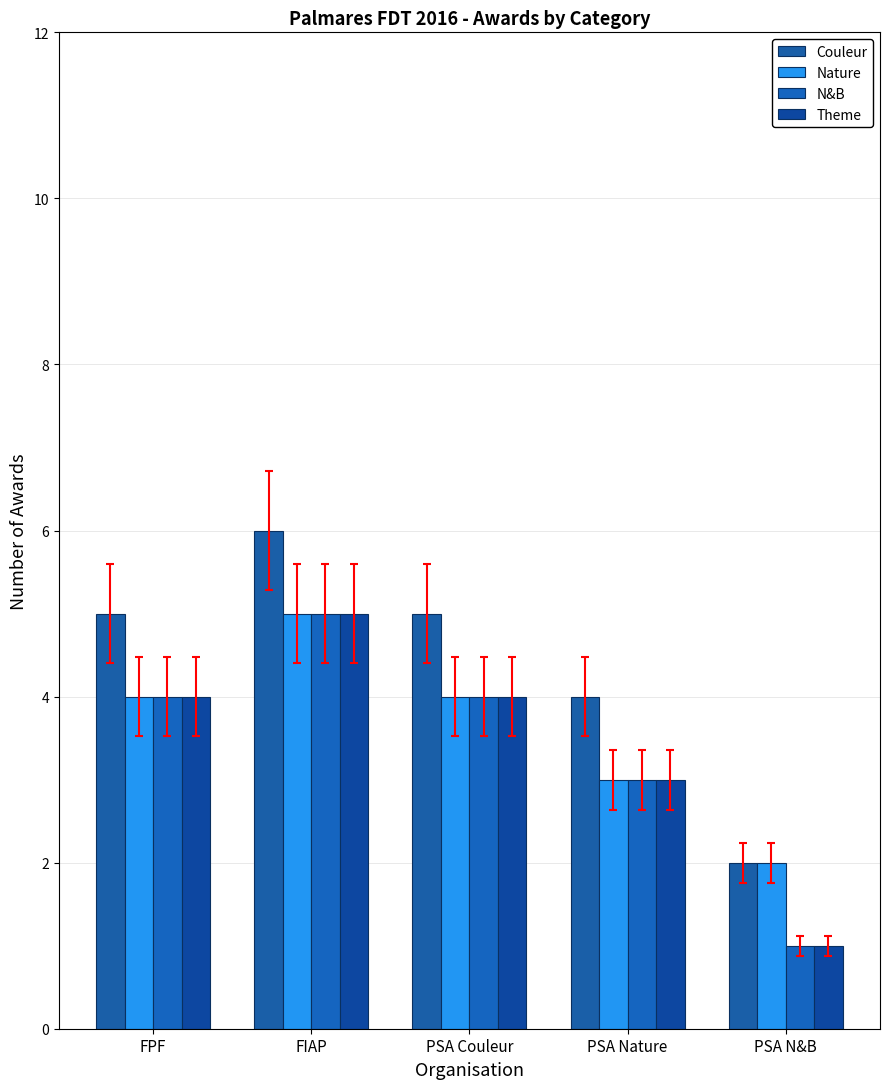

Which series has the largest range (max minus min)?

Couleur